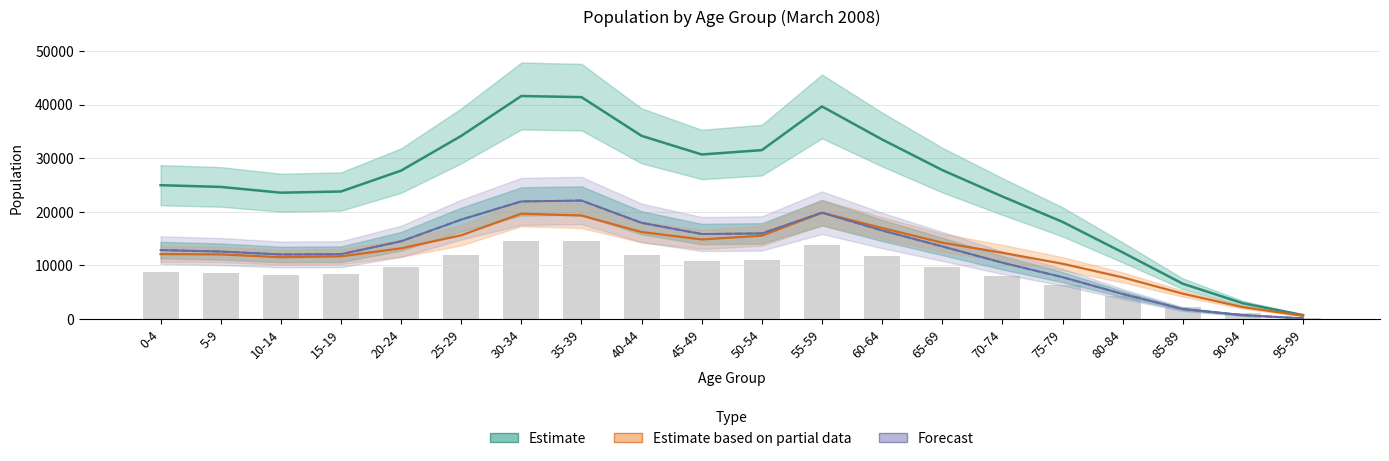

Reading right to left, transcribe all the data shown in this chart.

Total: 729	2941	6586	12435	18125	22865	27797	33502	39668	31517	30702	34179	41405	41613	34170	27693	23793	23575	24651	24973
Male: 137	727	1856	4668	7811	10510	13551	16519	19839	15969	15857	17948	22104	21944	18550	14503	12097	12044	12592	12859
Female: 592	2214	4730	7767	10314	12355	14246	16983	19829	15548	14845	16231	19301	19669	15620	13190	11696	11531	12059	12114
Male (derived): 137	727	1856	4668	7811	10510	13551	16519	19839	15969	15857	17948	22104	21944	18550	14503	12097	12044	12592	12859